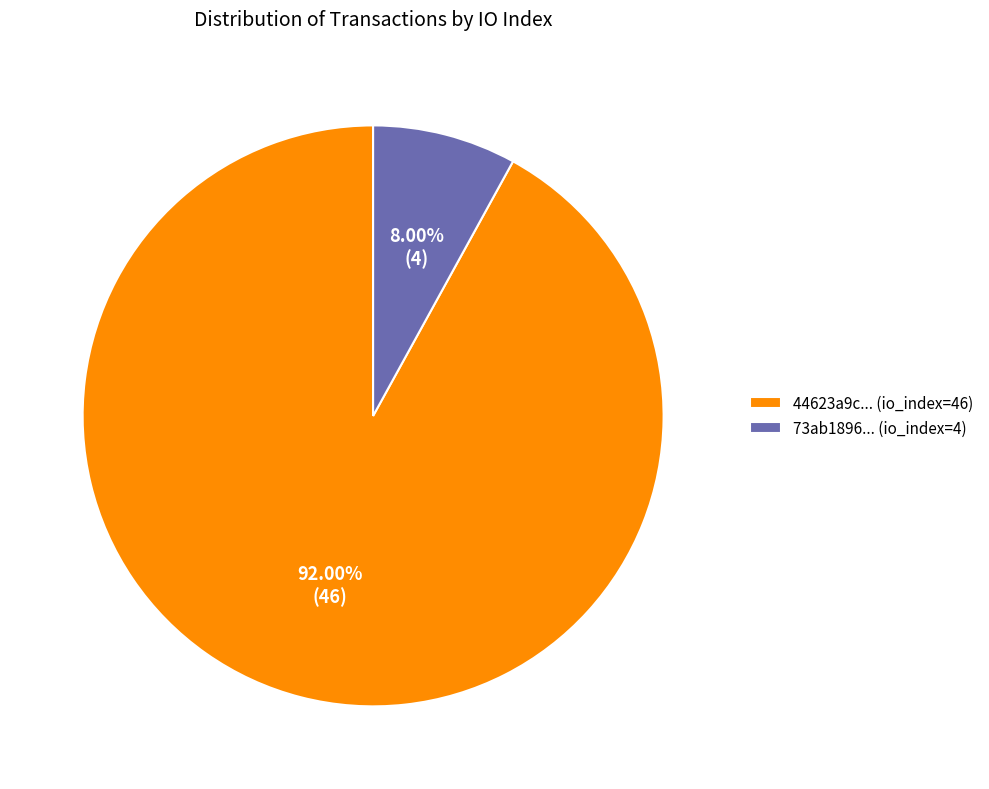

What is the majority slice?

44623a9c... (io_index=46)